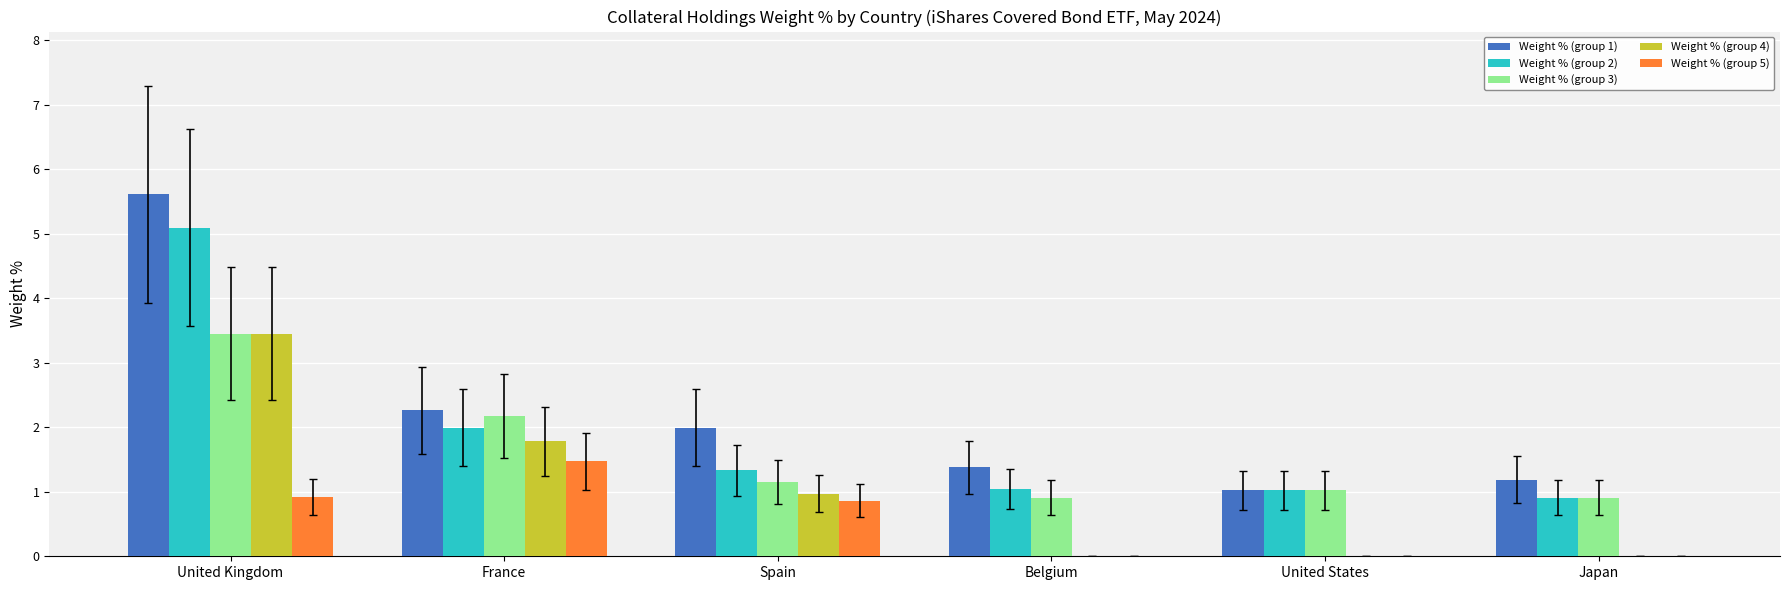

What is the approximate value of Weight % (group 1) at Japan?

1.2